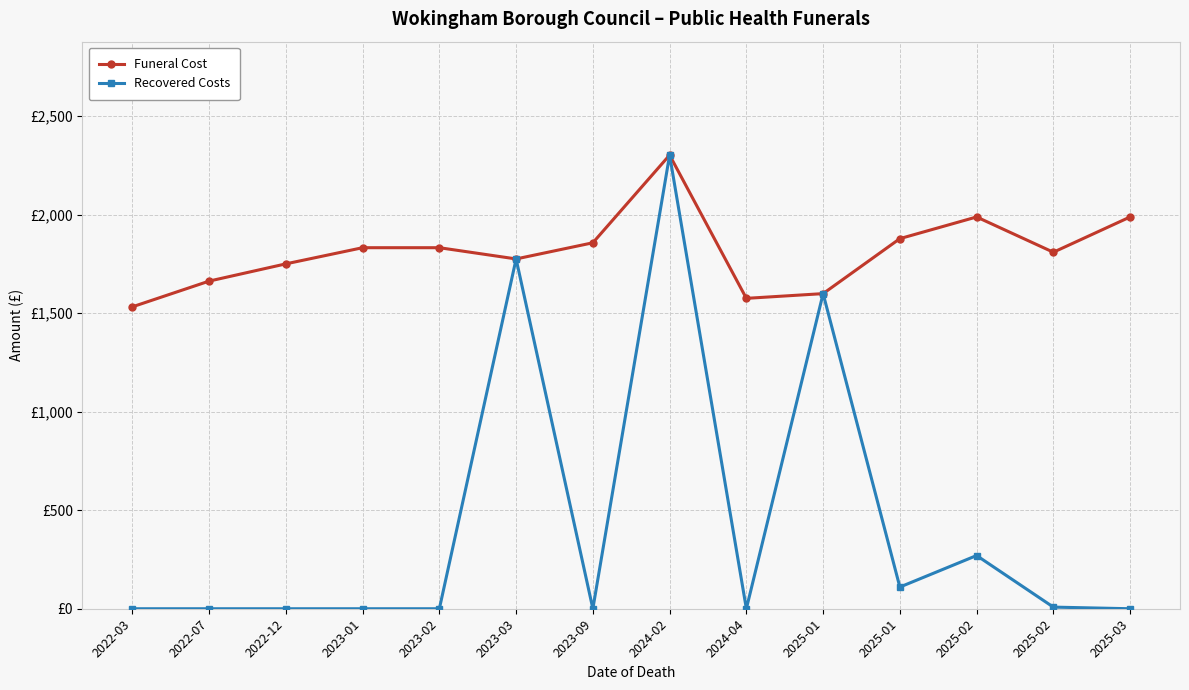

What is the value of the Recovered Costs point at the 8th from the left?

2302.0